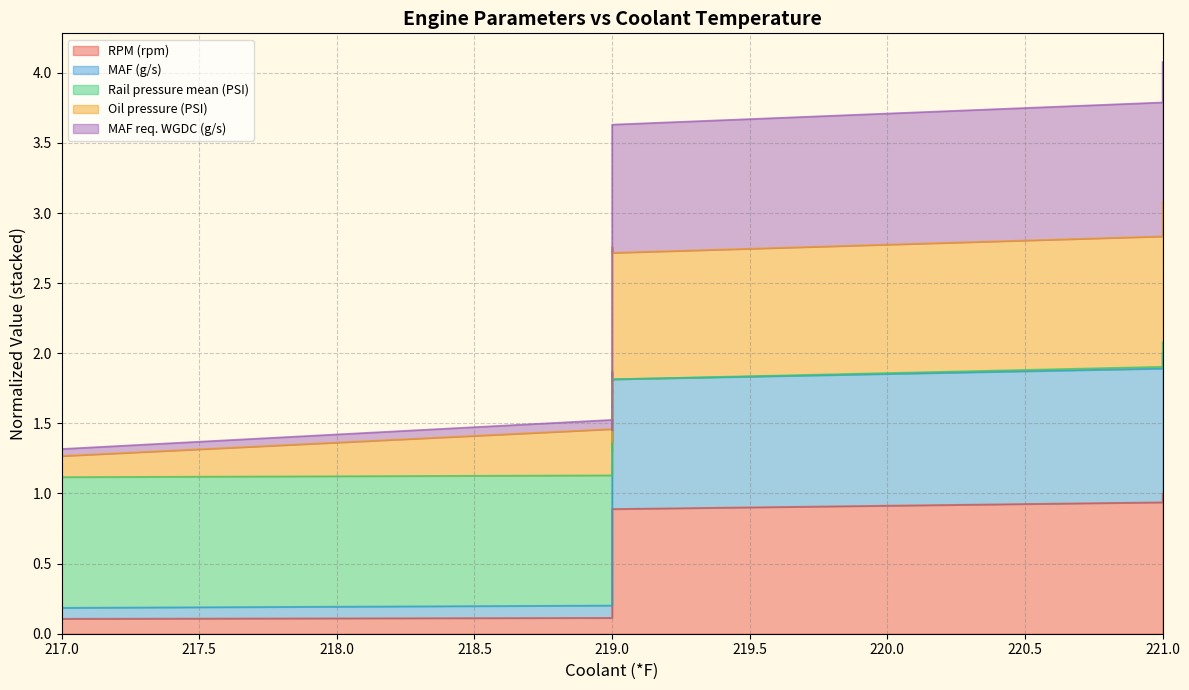

The MAF req. WGDC (g/s) series shows 1.6 at 219. True or false?

False